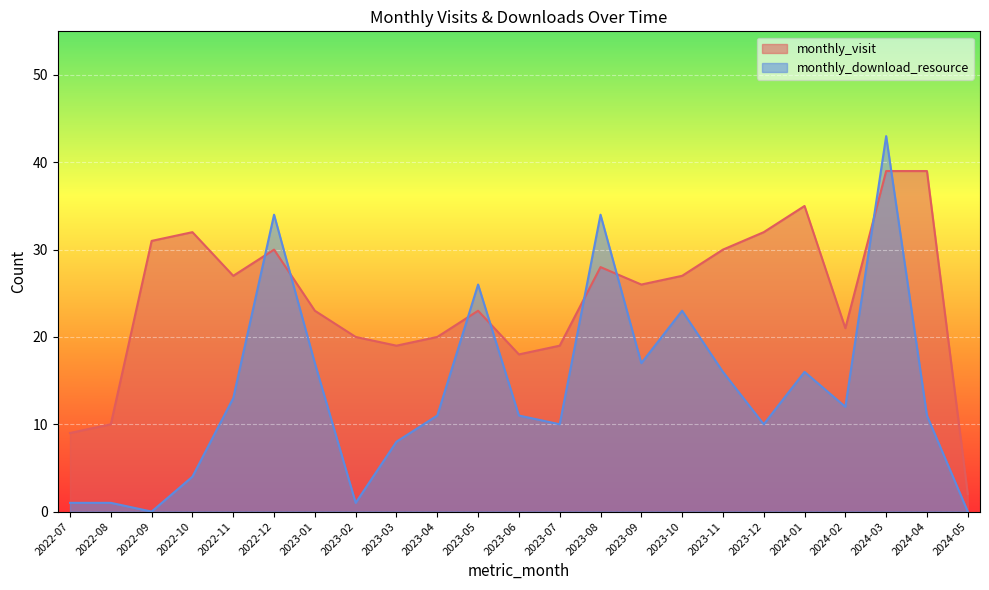

Reading right to left, extract all data points from this chart.

monthly_visit: 2	39	39	21	35	32	30	27	26	28	19	18	23	20	19	20	23	30	27	32	31	10	9
monthly_download_resource: 0	11	43	12	16	10	16	23	17	34	10	11	26	11	8	1	17	34	13	4	0	1	1